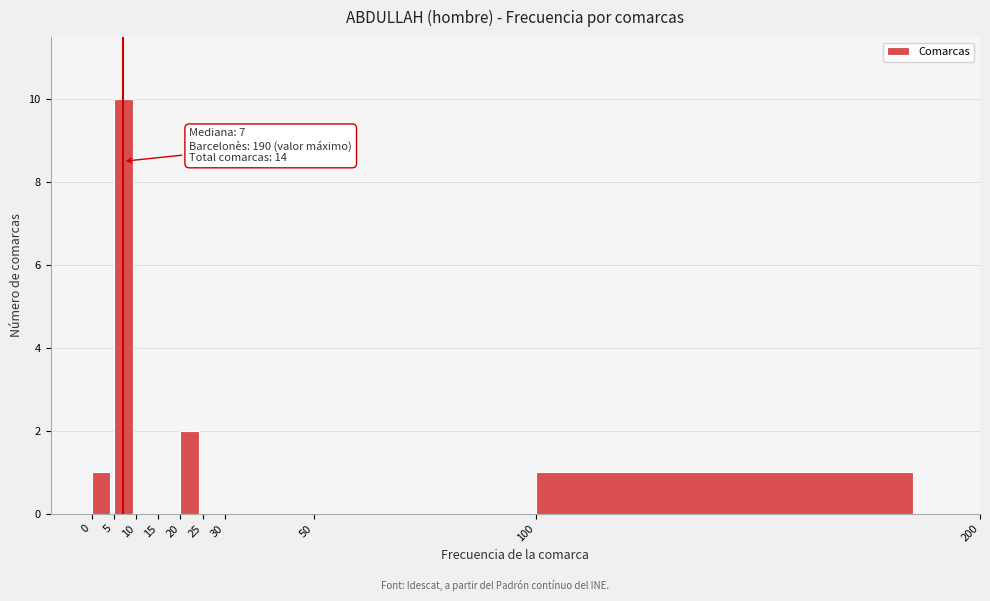

Over which range of the x-axis is the bar tallest?

5 to 10